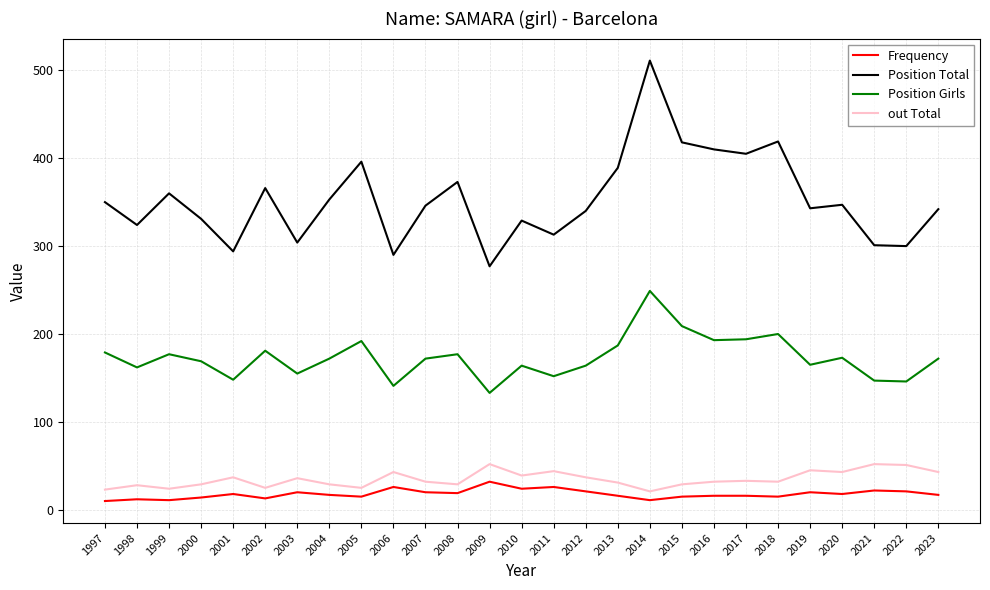

What is the maximum value for Frequency?

32